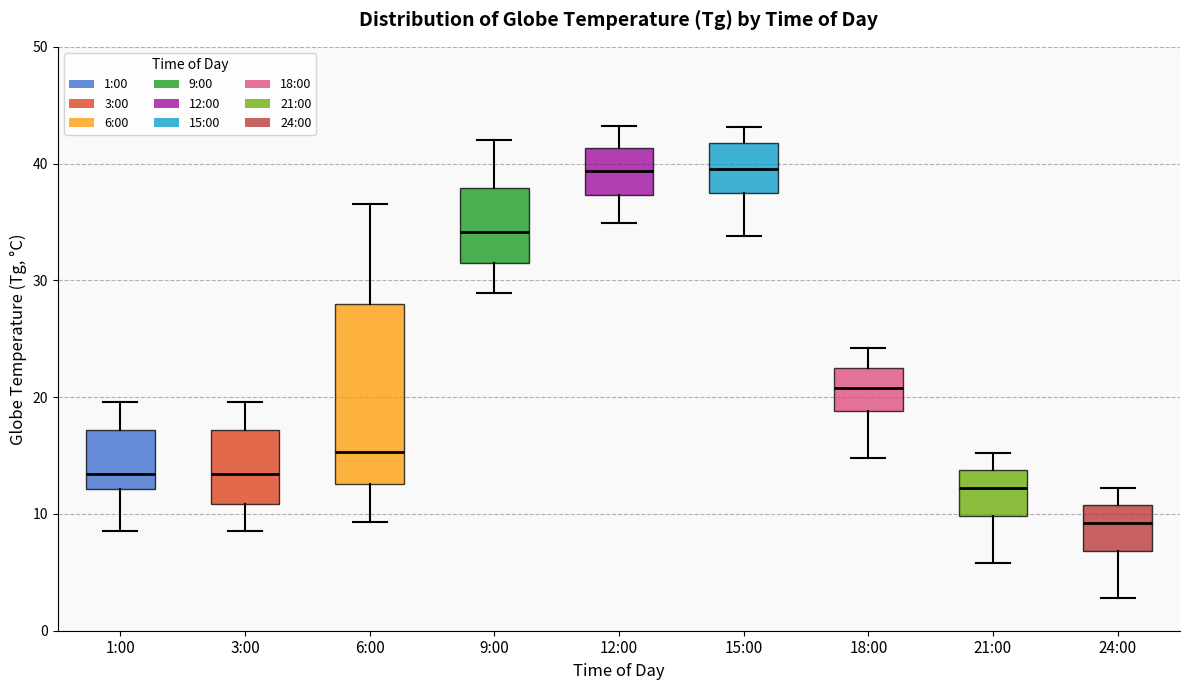

Reading left to right, transcribe this box plot: for each box, give where its median line is, the range the box spans, and where its two whiskers end, as read against the y-axis. The values are not printed on the chart, so give them approximately, as read against the axis.

1:00: median 13, box 12 to 17, whiskers 9 to 20
3:00: median 13, box 11 to 17, whiskers 9 to 20
6:00: median 15, box 13 to 28, whiskers 9 to 37
9:00: median 34, box 32 to 38, whiskers 29 to 42
12:00: median 39, box 37 to 41, whiskers 35 to 43
15:00: median 40, box 37 to 42, whiskers 34 to 43
18:00: median 21, box 19 to 23, whiskers 15 to 24
21:00: median 12, box 10 to 14, whiskers 6 to 15
24:00: median 9, box 7 to 11, whiskers 3 to 12